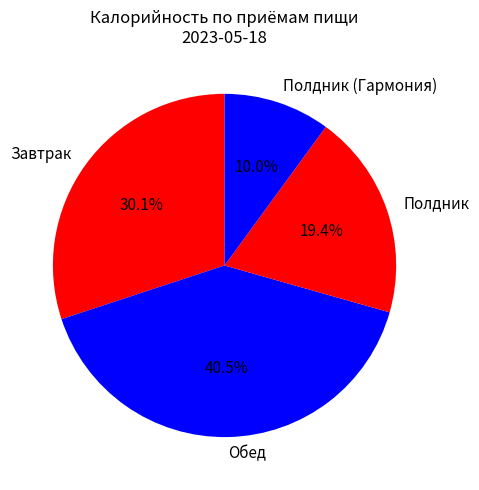

What is the ratio of the value at Обед to the value at Завтрак?

1.3